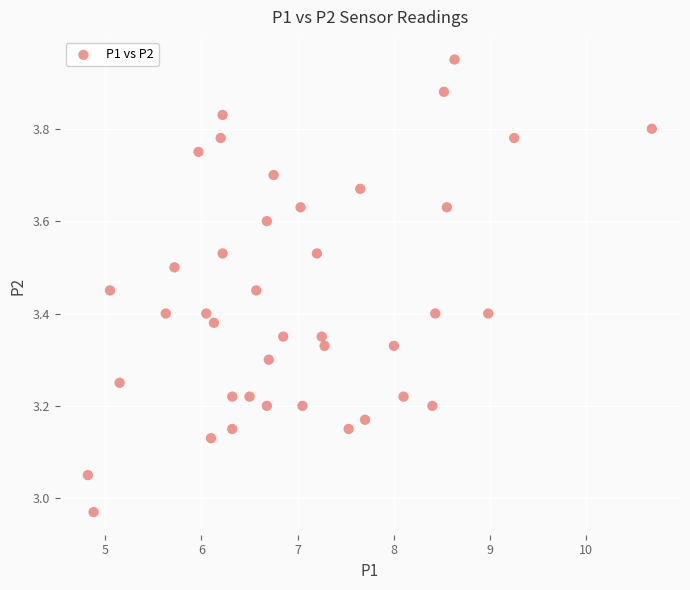

What is the range of Y values (max minus min)?

1.0